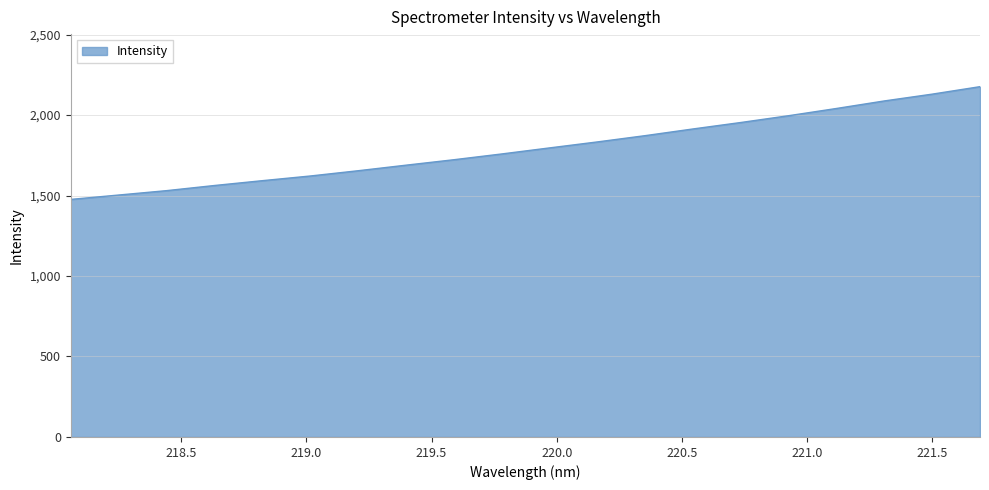

What is the greatest value displayed?

2176.1